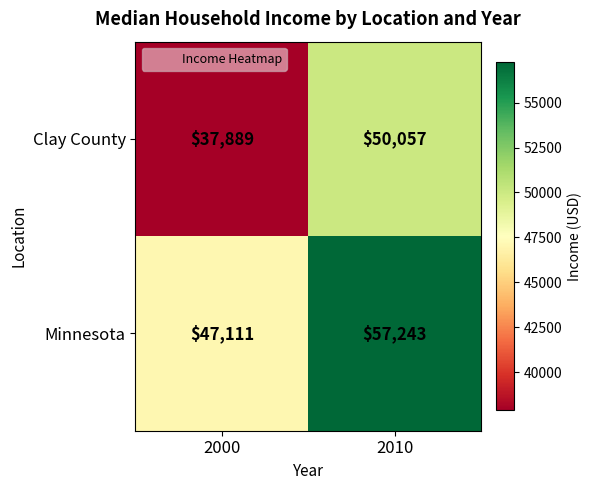

Between 2000 and 2010, which series saw the biggest shift?

Clay County